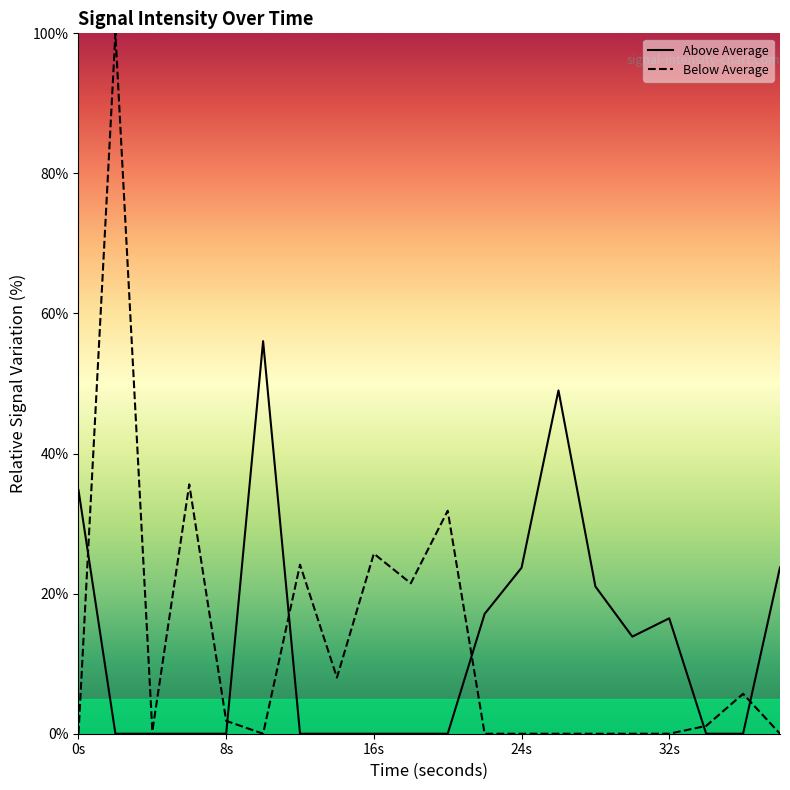

Which series has the largest range (max minus min)?

Below Average